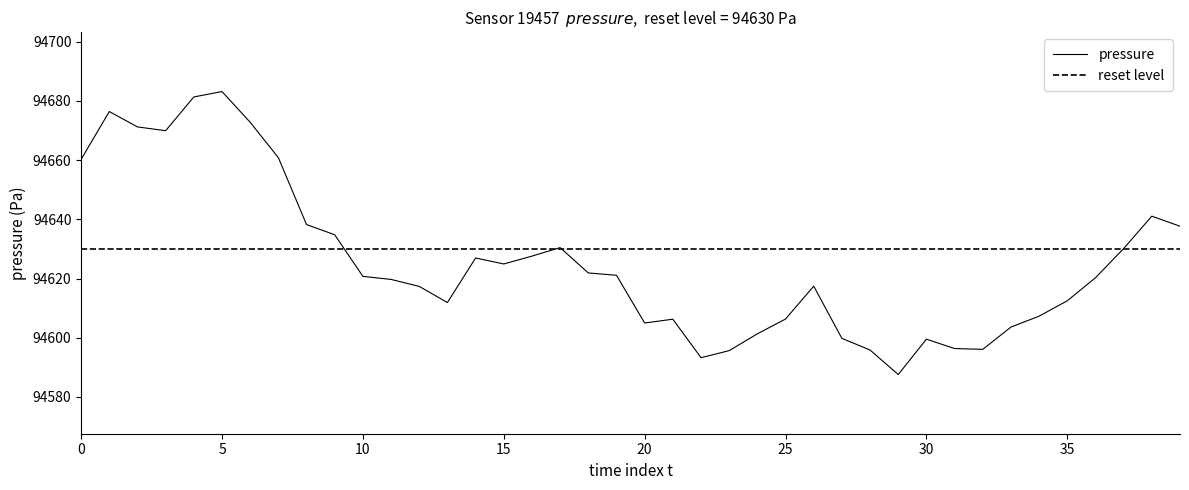

Reading left to right, extract all data points from this chart.

94660.2	94676.4	94671.2	94669.9	94681.3	94683.2	94672.8	94660.8	94638.2	94634.8	94620.7	94619.7	94617.3	94611.9	94626.9	94624.9	94627.6	94630.4	94621.9	94621.1	94605.0	94606.2	94593.2	94595.6	94601.3	94606.3	94617.4	94599.8	94595.8	94587.6	94599.5	94596.3	94596.1	94603.6	94607.3	94612.5	94620.2	94630.1	94641.1	94637.7